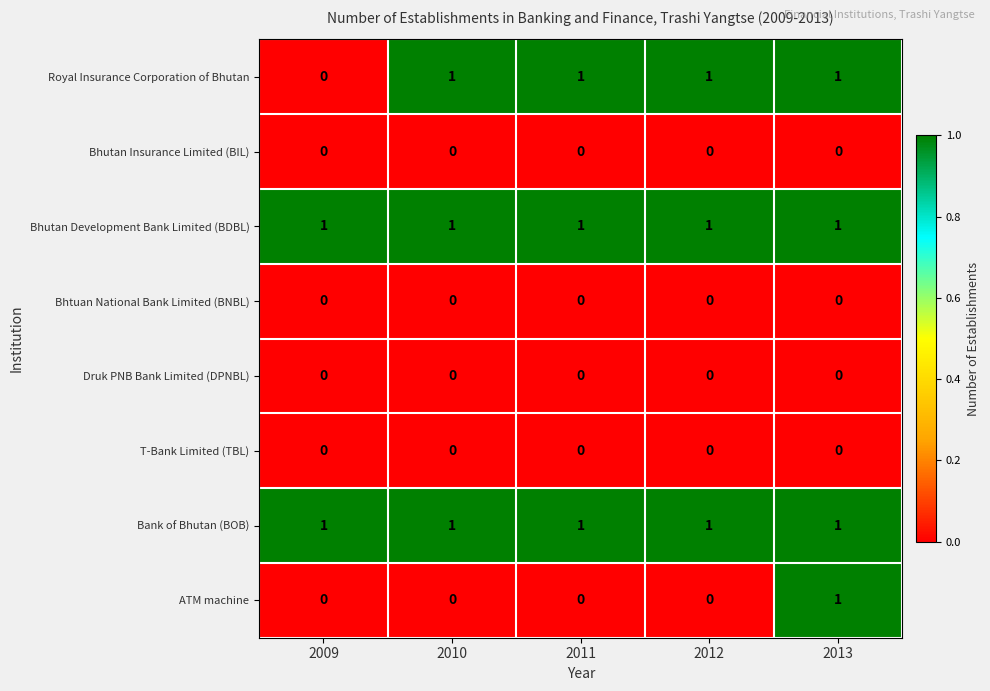

The Royal Insurance Corporation of Bhutan series shows 0 at 2010. True or false?

False